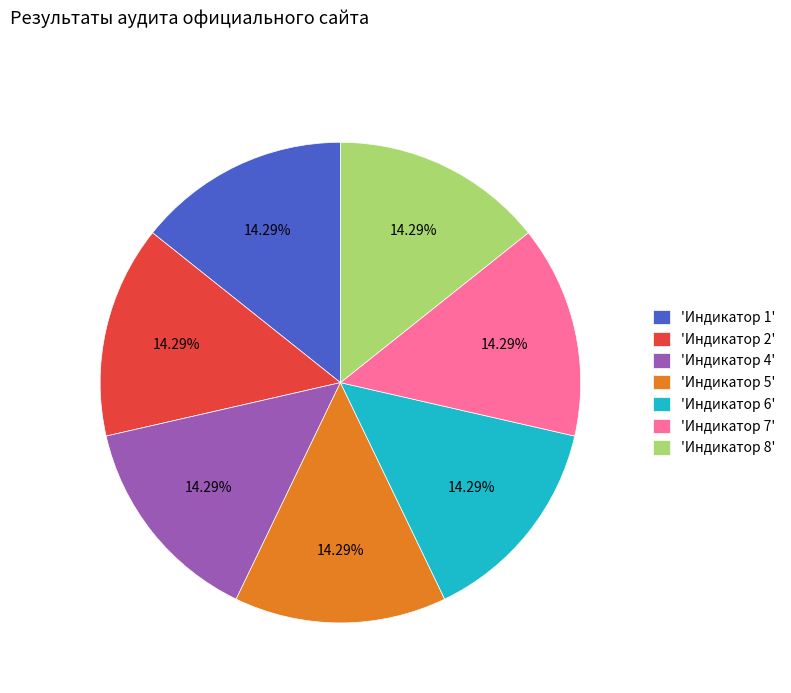

How many slices are in this pie chart?

7